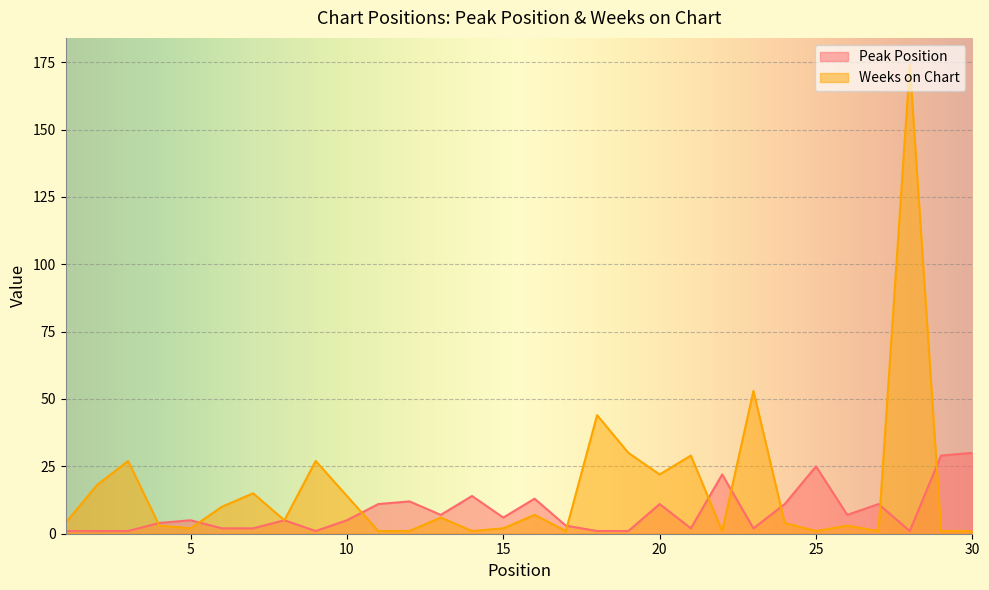

What is the difference between the highest and lowest values at 23?

51